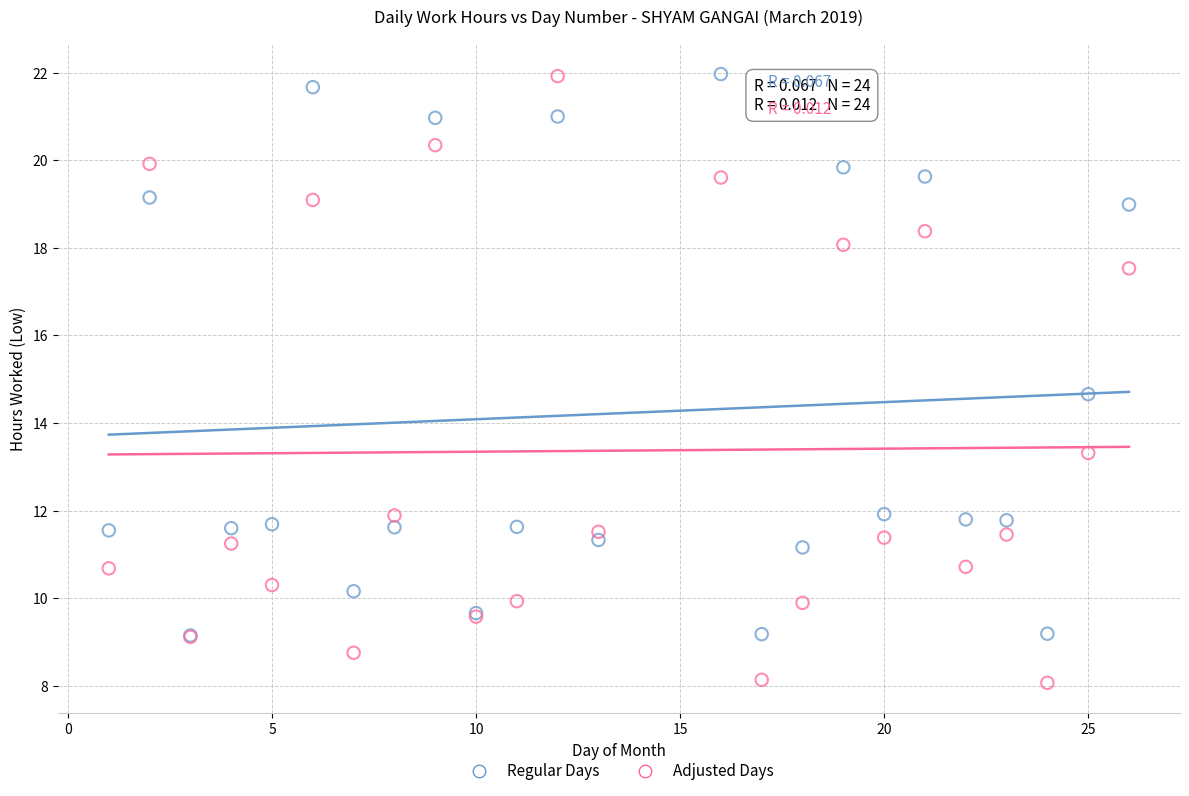

In the Regular Days series, what Y value is closest to 15?

14.7